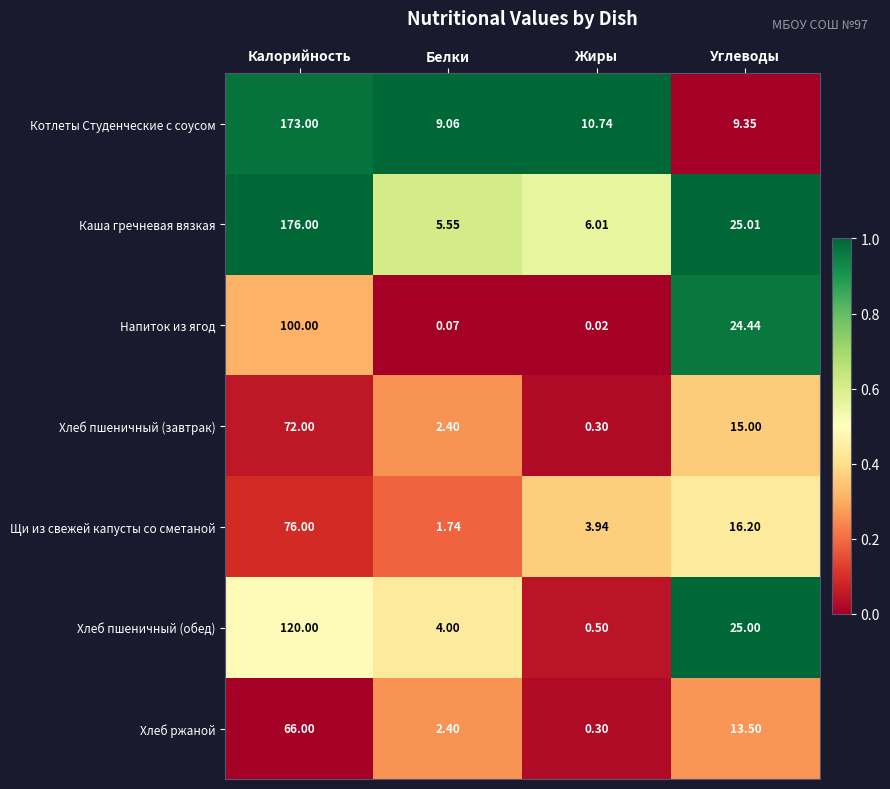

At which label does Хлеб пшеничный (обед) first exceed 25?

Калорийность